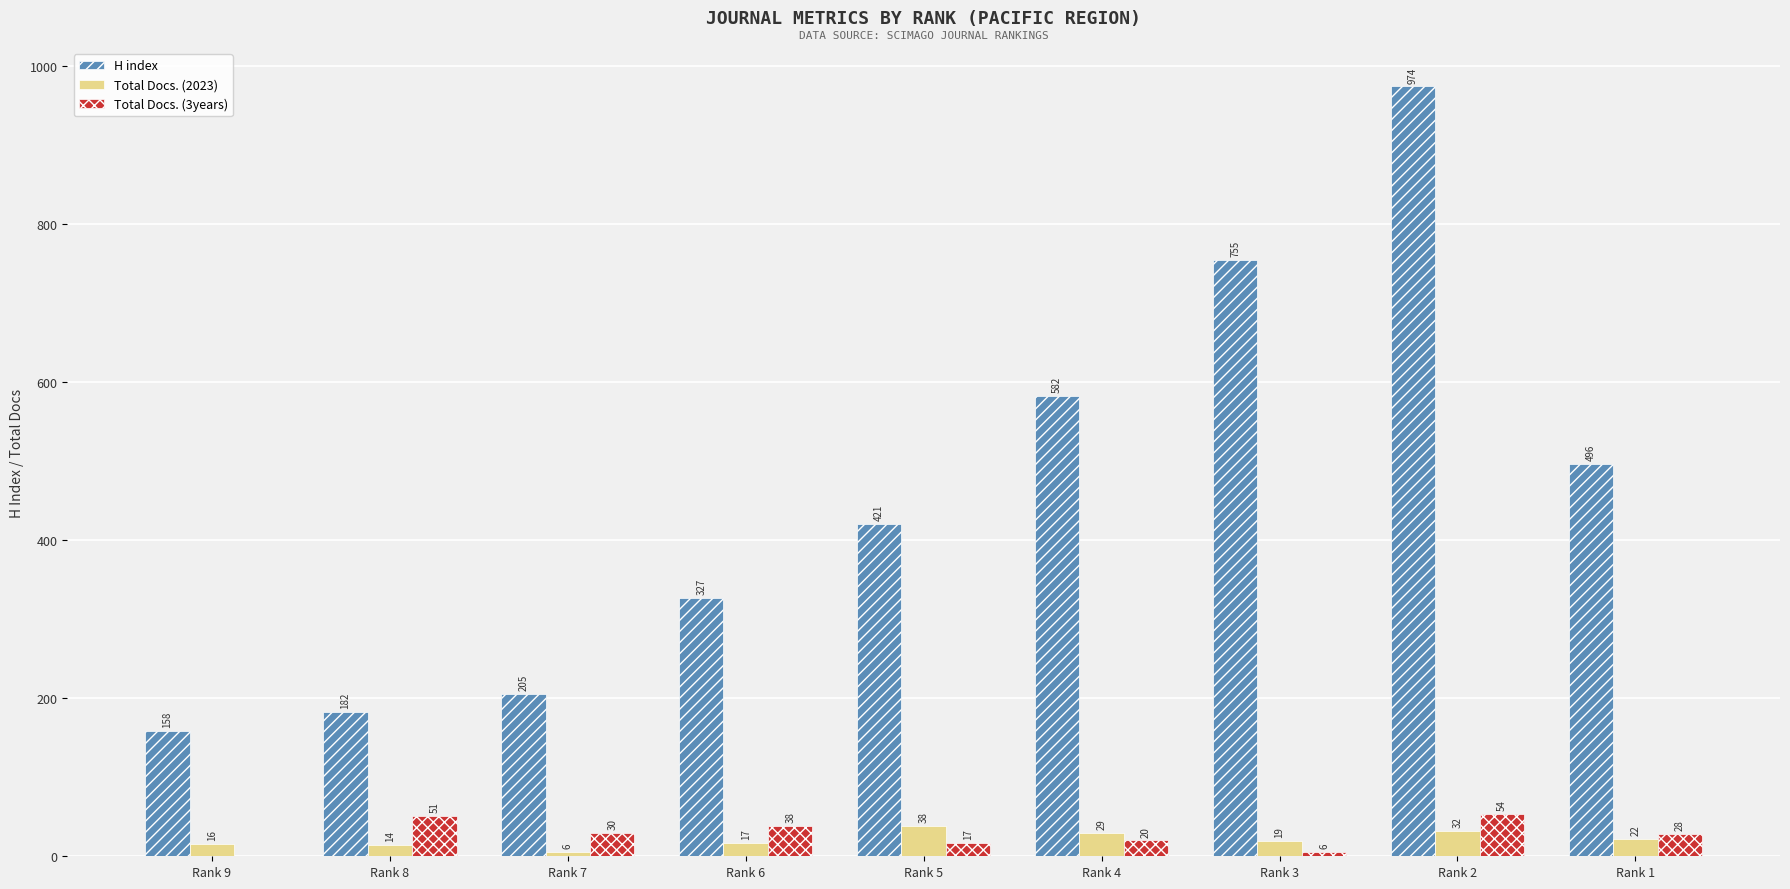

How many groups of bars are there?

9